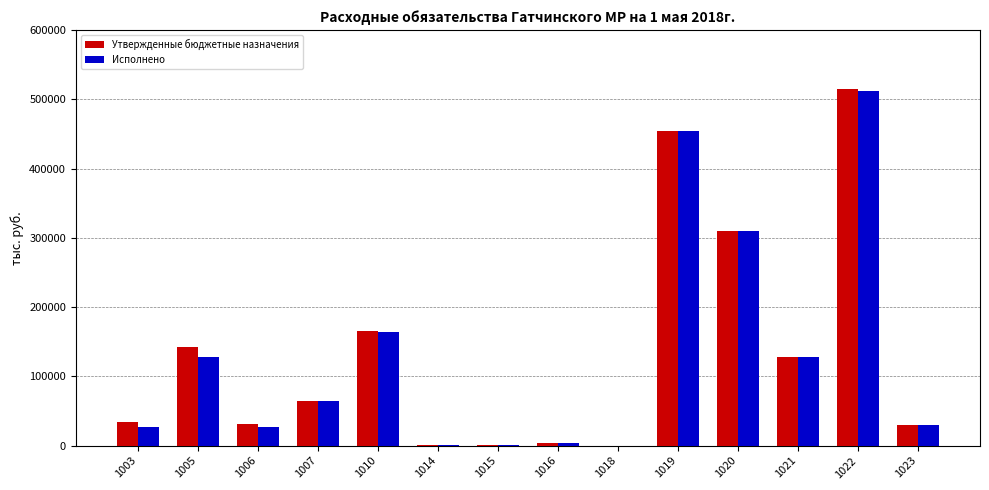

What is the maximum value shown in the chart?

514945.2